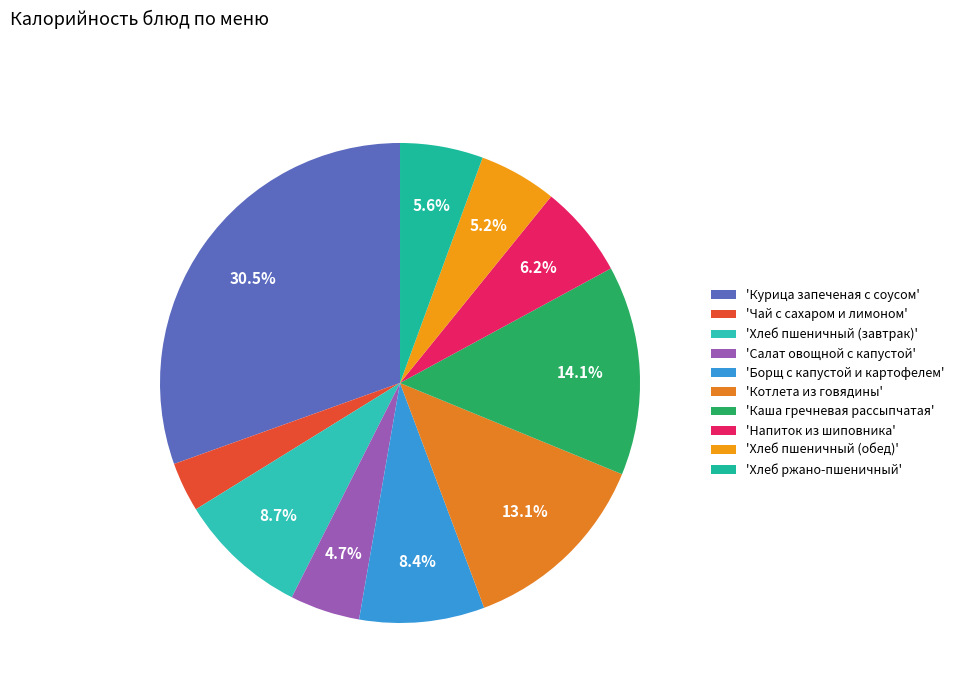

What is the smallest slice in the pie chart?

'Чай с сахаром и лимоном'